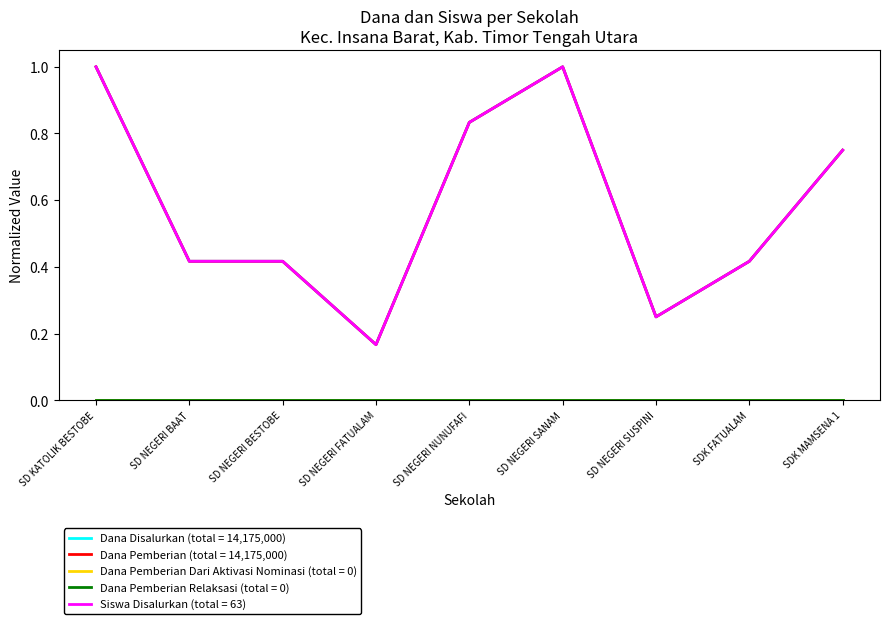

At which category does the chart reach its minimum across all series?

SD NEGERI FATUALAM